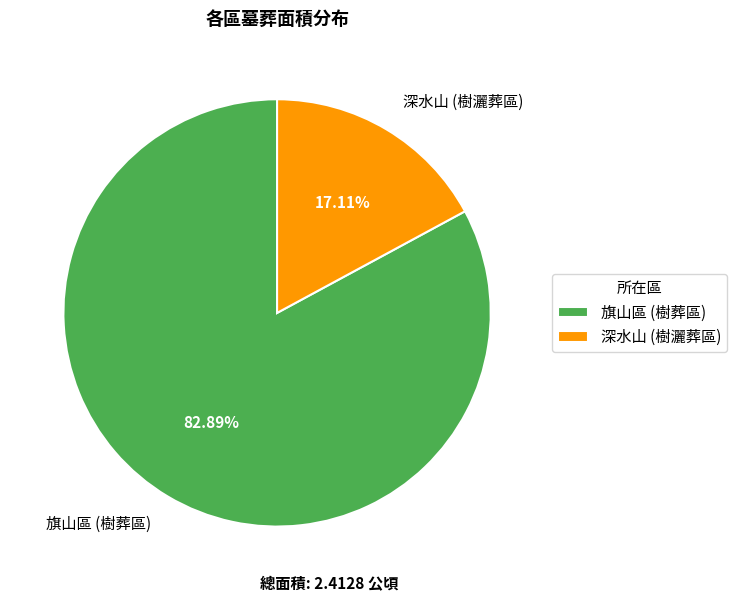

How many slices are in this pie chart?

2